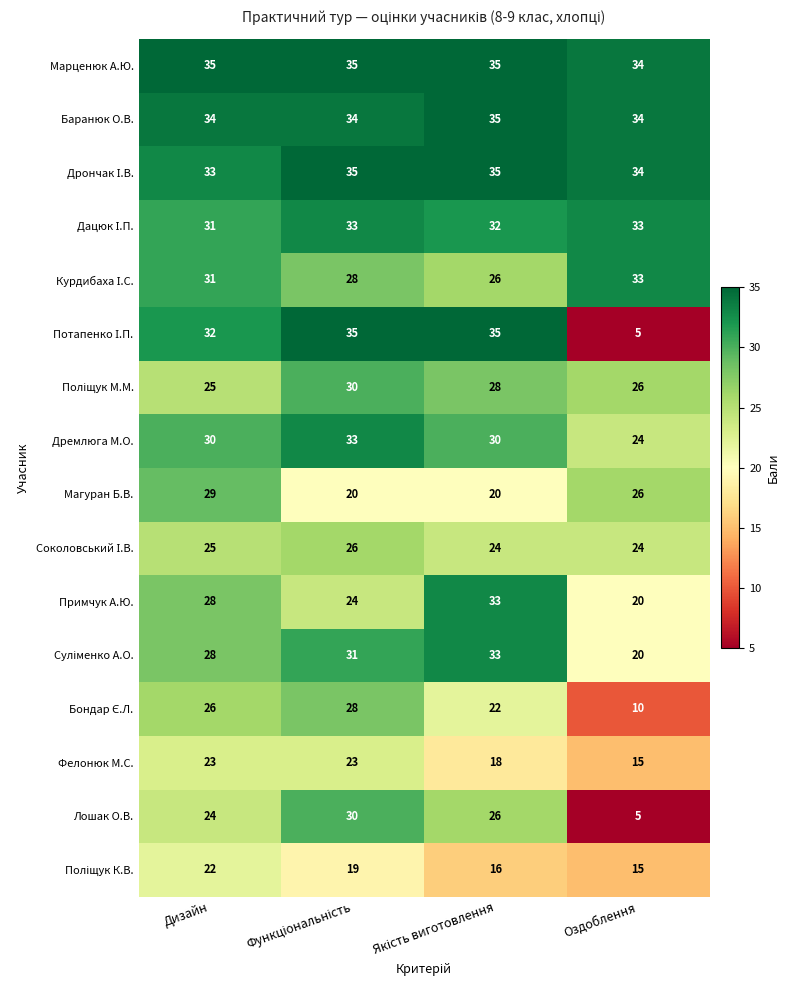

What is the difference between the highest and lowest values at Дизайн?

13